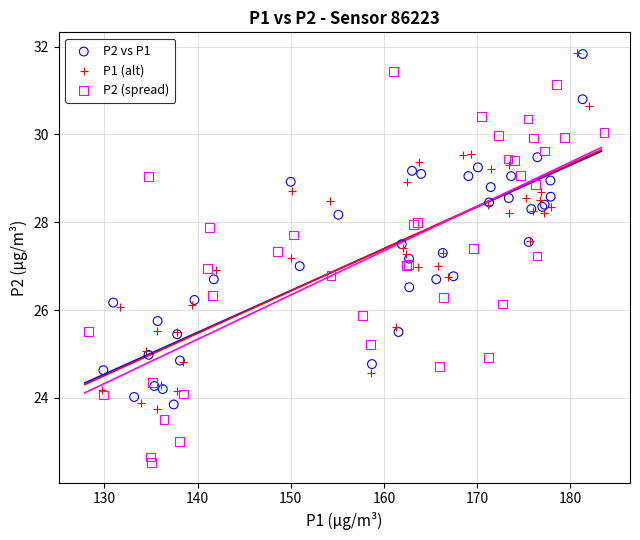

What are all the series names shown in the legend?

P2 vs P1, P1 (alt), P2 (spread)